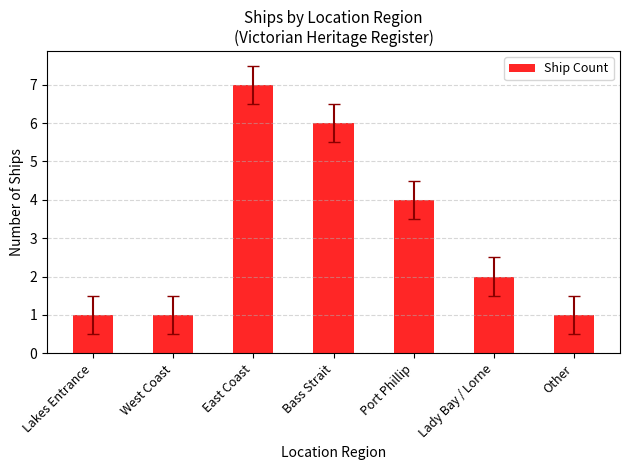

What is the label of the 2nd bar from the left?

West Coast